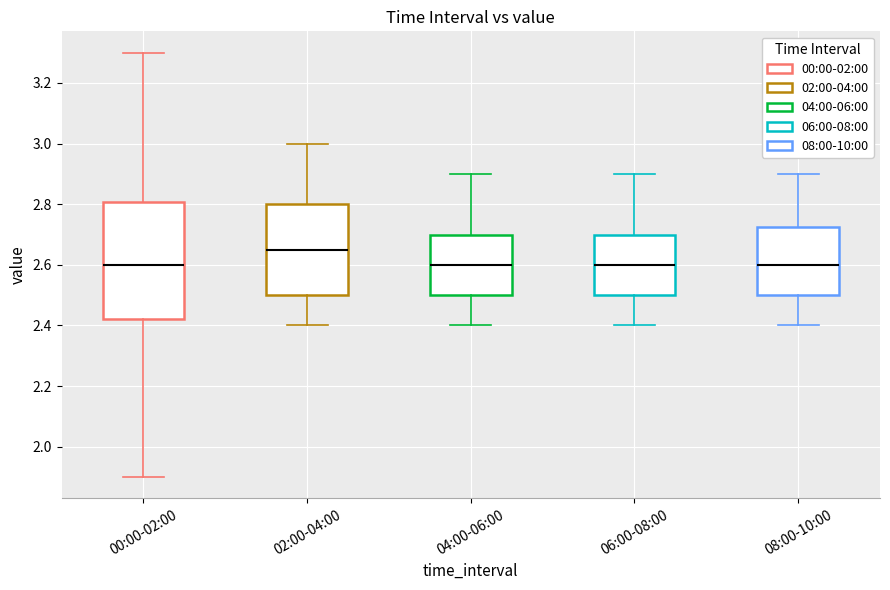

Where is the upper edge of the box for 06:00-08:00 on the y-axis? The values are not printed on the chart, so give them approximately, as read against the axis.

2.70